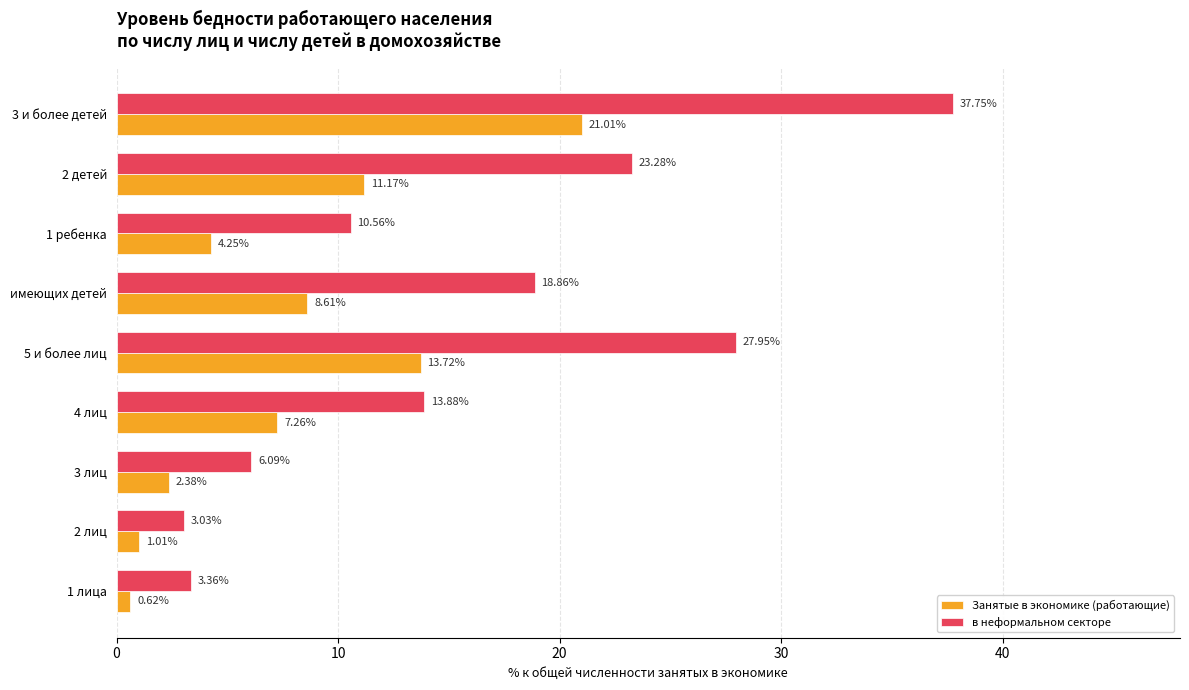

What is the sum of all в неформальном секторе values?

144.8